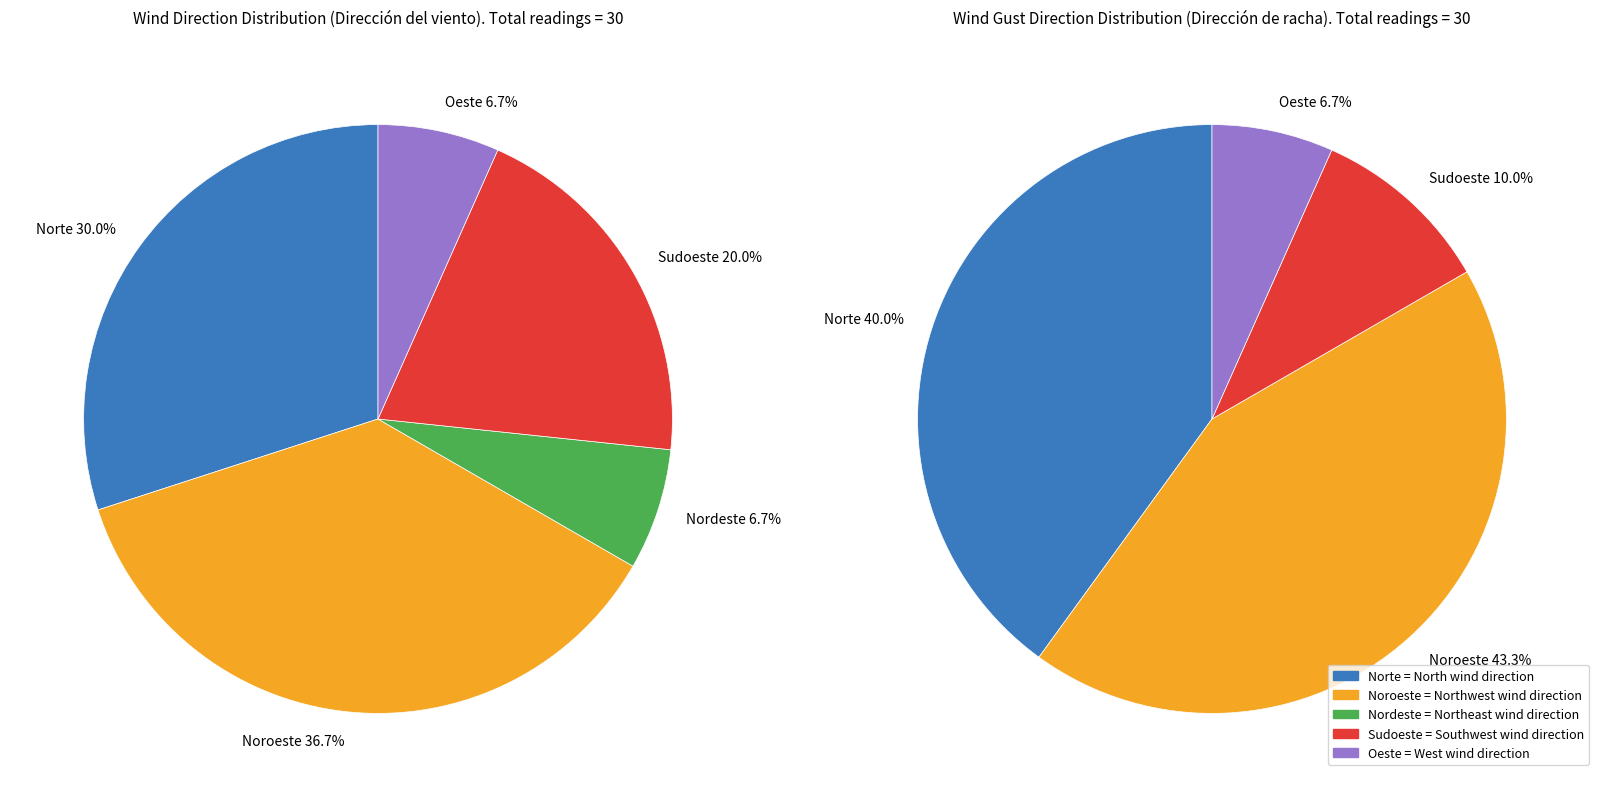

Rank the categories by value from lowest to highest.

Nordeste, Oeste, Sudoeste, Norte, Noroeste